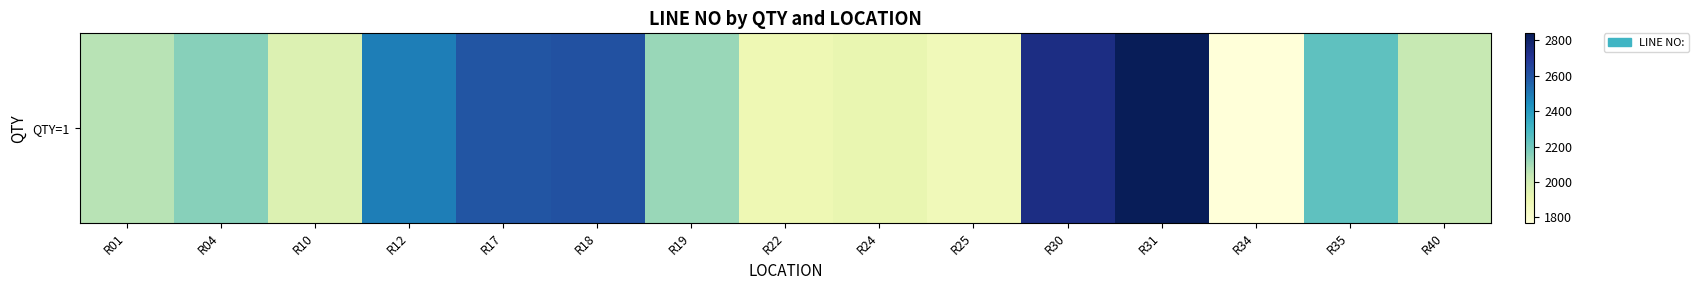

List the labels in order of value, largest first.

R31, R30, R18, R17, R12, R35, R04, R19, R01, R40, R10, R24, R22, R25, R34